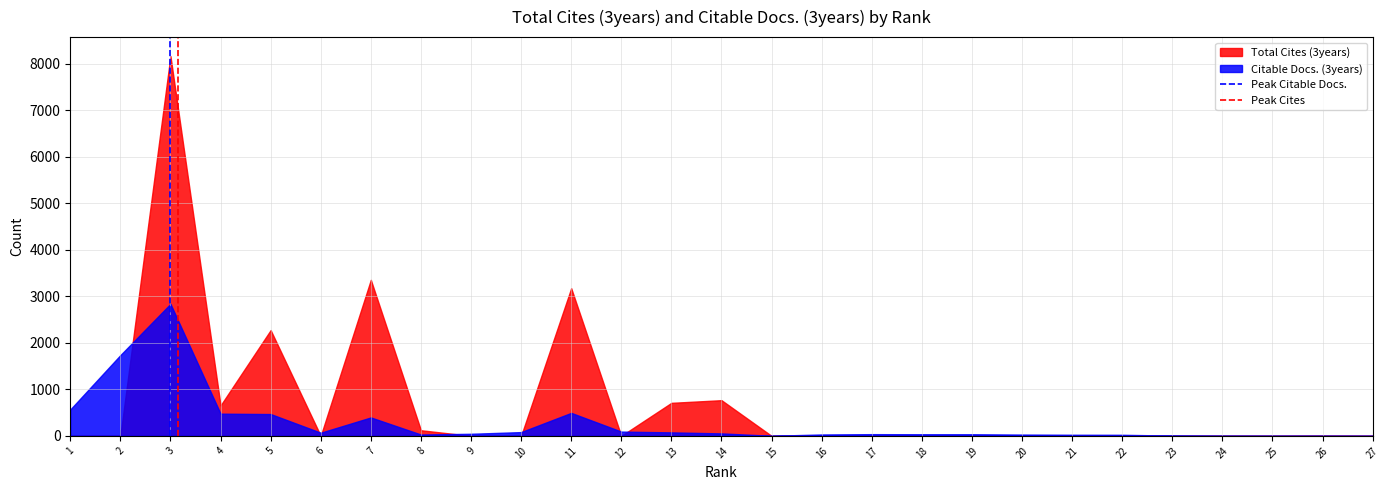

How many positive values does the Peak Cites series have?

1